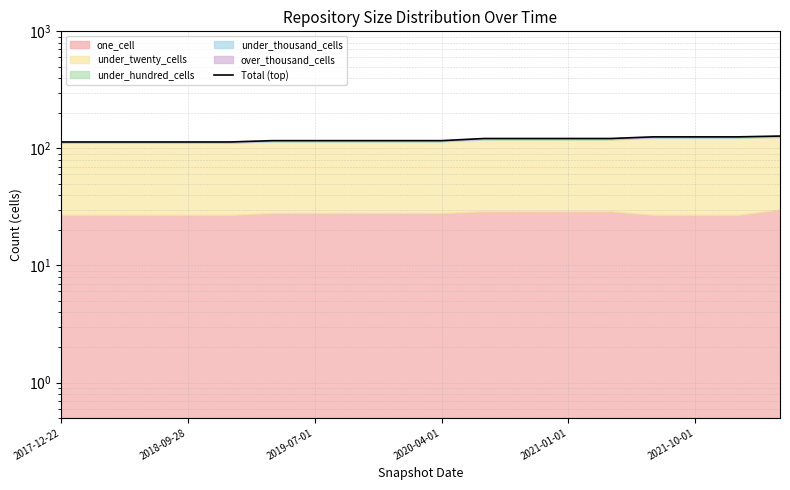

True or false: the data shows 43.1 at 2021-01-01.

False